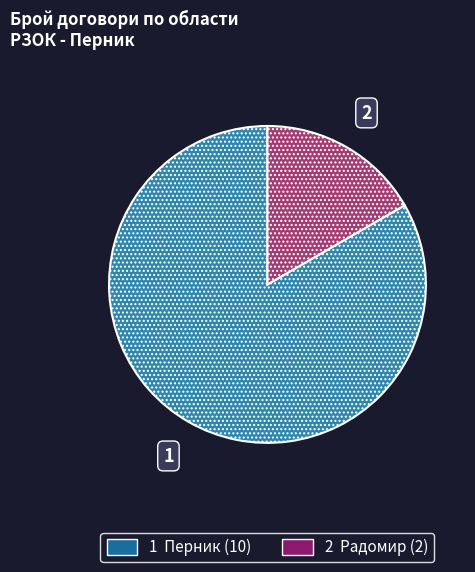

Is there a majority slice in this chart?

Yes